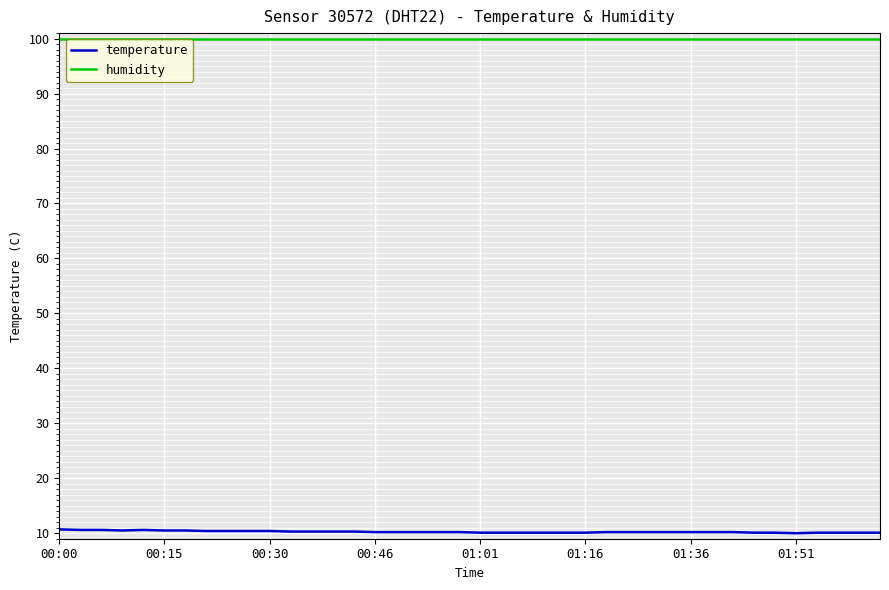

Which series has the largest range (max minus min)?

temperature